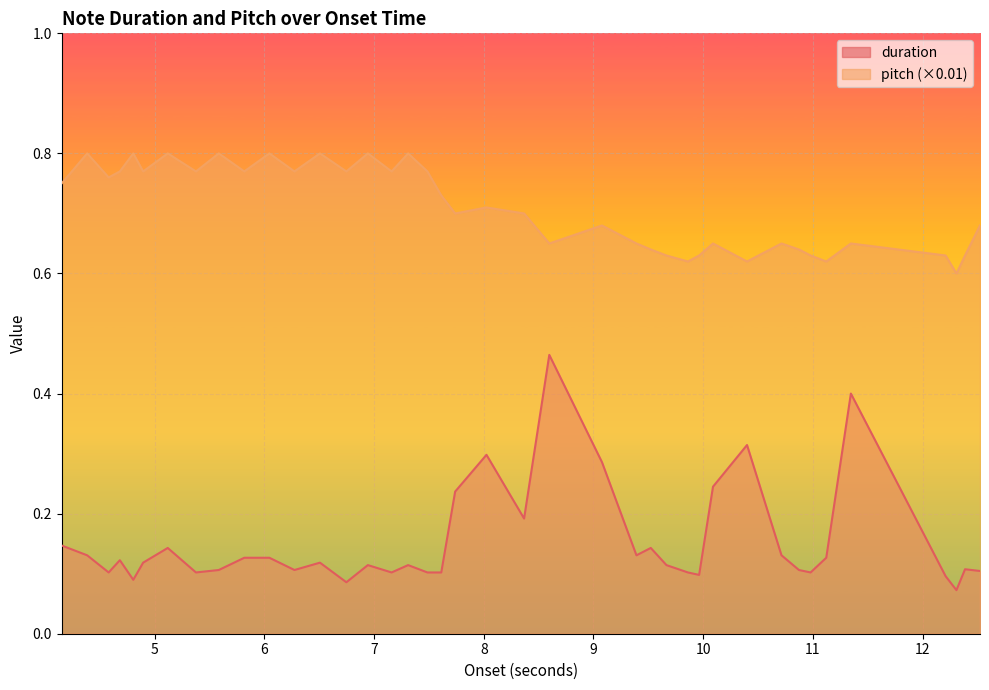

At which label does duration reach its minimum?

12.309478458049886